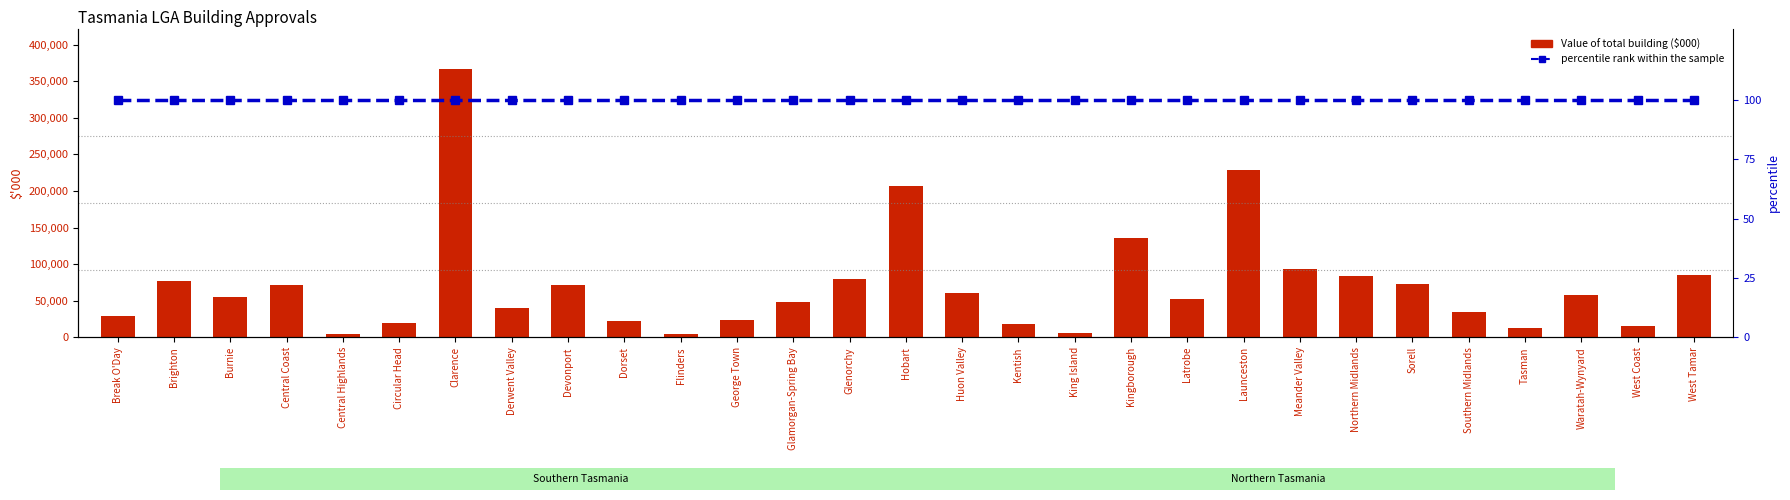

At which label does percentile rank within the sample reach its peak?

Break O'Day